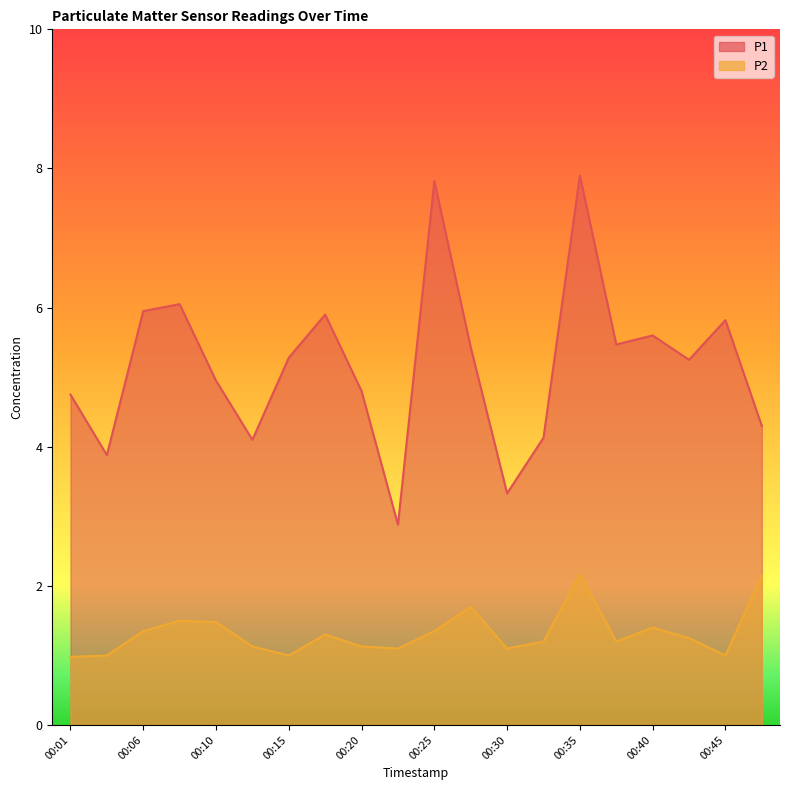

Is it true that P1 equals 10.8 at 00:25?

False